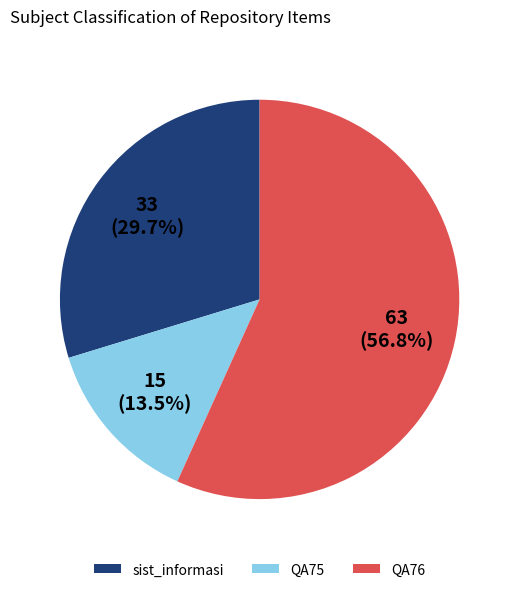

What percentage do QA76 and QA75 together represent?

70.3%